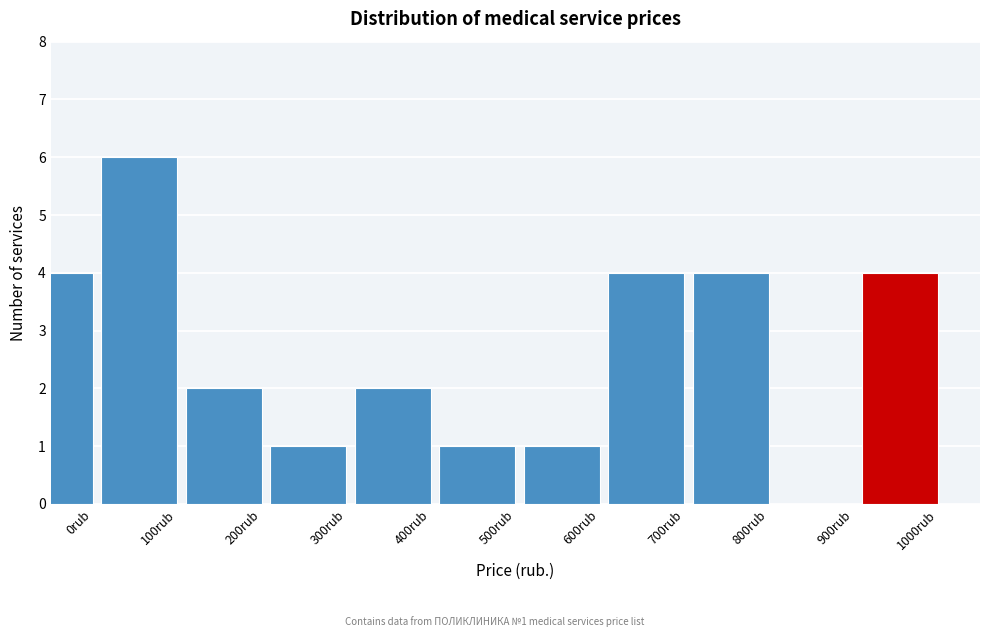

Reading left to right, transcribe all the data shown in this chart.

0rub=4	100rub=6	200rub=2	300rub=1	400rub=2	500rub=1	600rub=1	700rub=4	800rub=4	900rub=0	1000rub=4